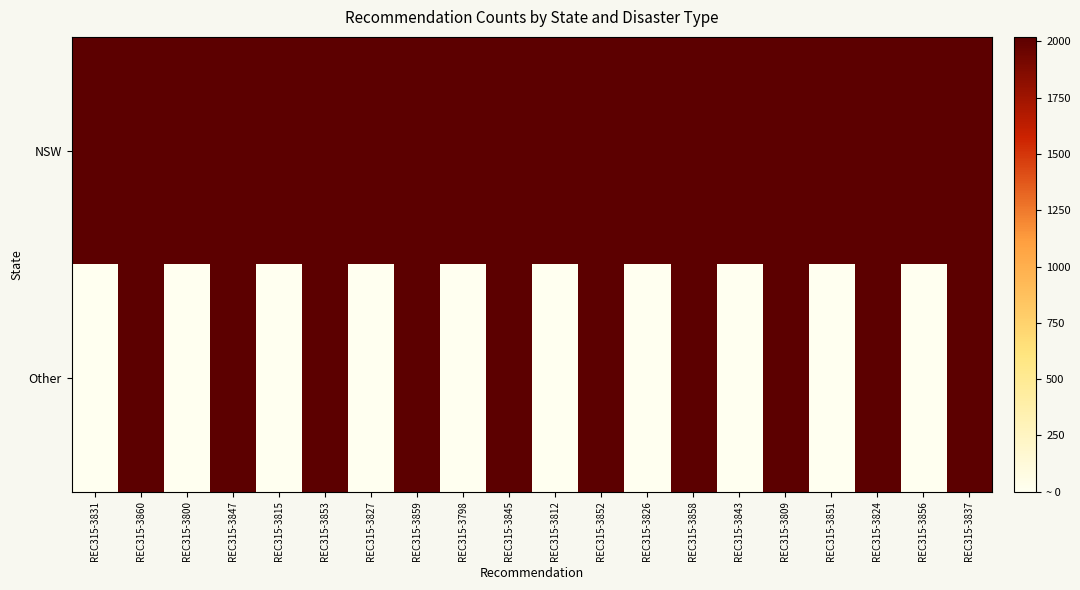

Which series has the largest total across all categories?

NSW